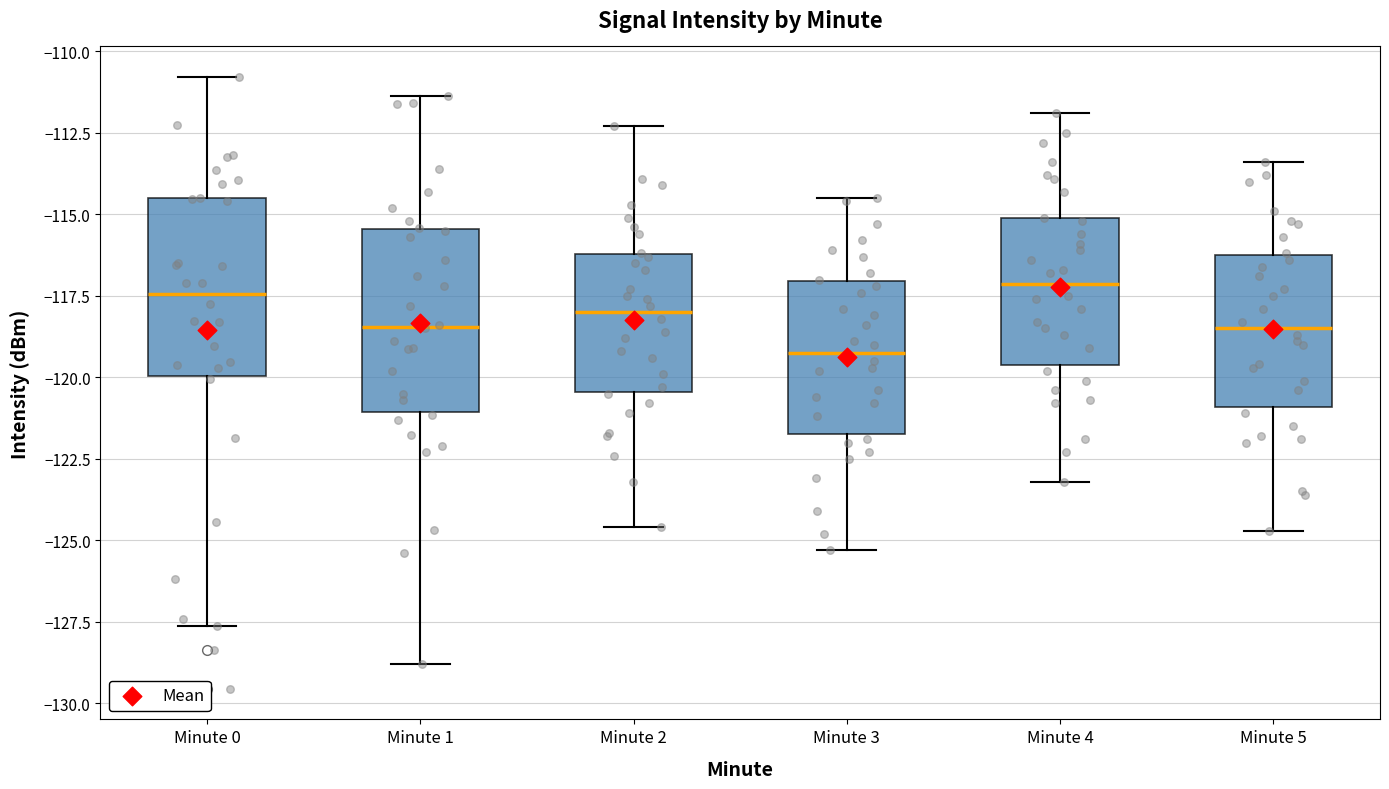

Reading left to right, read every box against the y-axis: the position of its median line, the range the box covers, and the ends of its whiskers. The values are not printed on the chart, so give them approximately, as read against the axis.

Minute 0: median -117.5, box -120.0 to -114.5, whiskers -127.5 to -111.0
Minute 1: median -118.5, box -121.0 to -115.5, whiskers -129.0 to -111.5
Minute 2: median -118.0, box -120.5 to -116.0, whiskers -124.5 to -112.5
Minute 3: median -119.0, box -121.5 to -117.0, whiskers -125.5 to -114.5
Minute 4: median -117.0, box -119.5 to -115.0, whiskers -123.0 to -112.0
Minute 5: median -118.5, box -121.0 to -116.0, whiskers -124.5 to -113.5